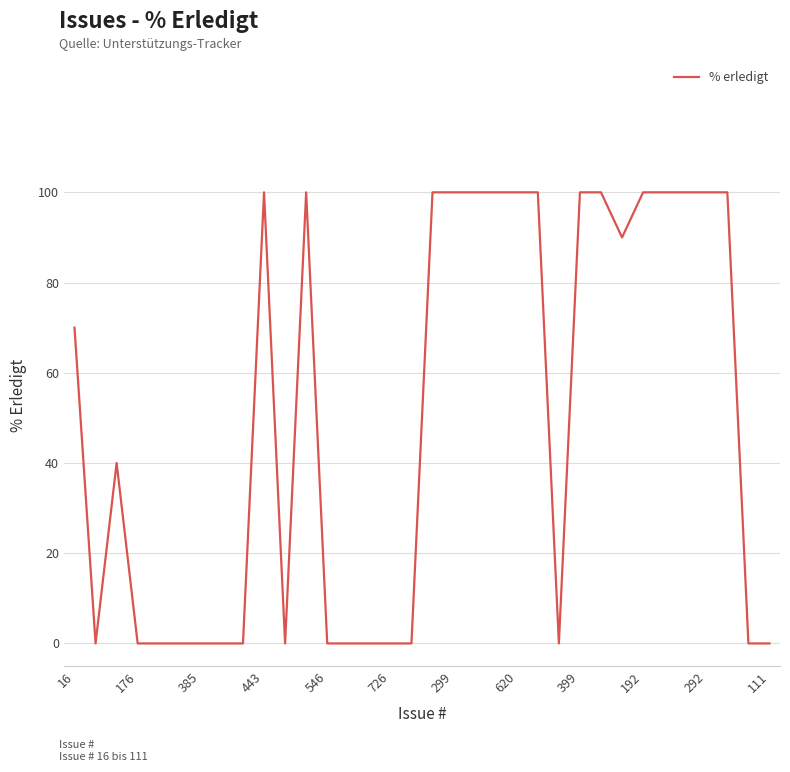

True or false: there are more than 0 points higher than both neighbors.

True